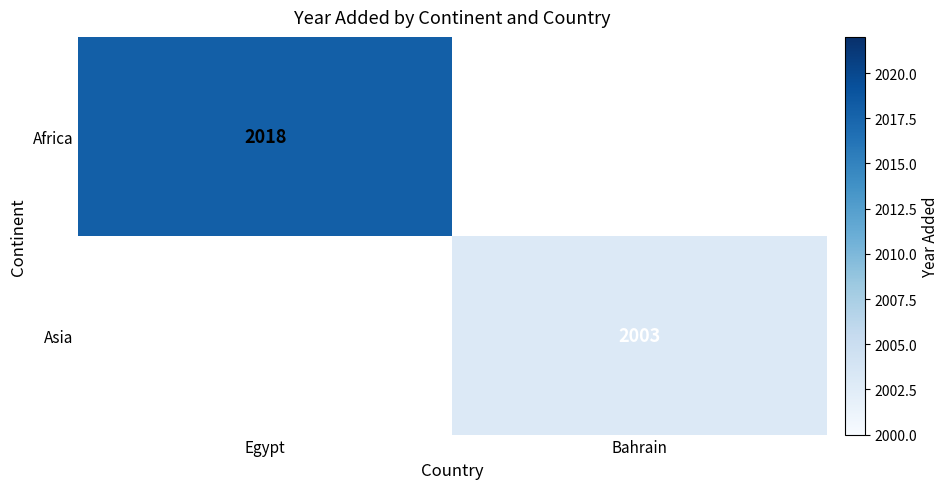

Is it true that Africa equals 2018 at Egypt?

True